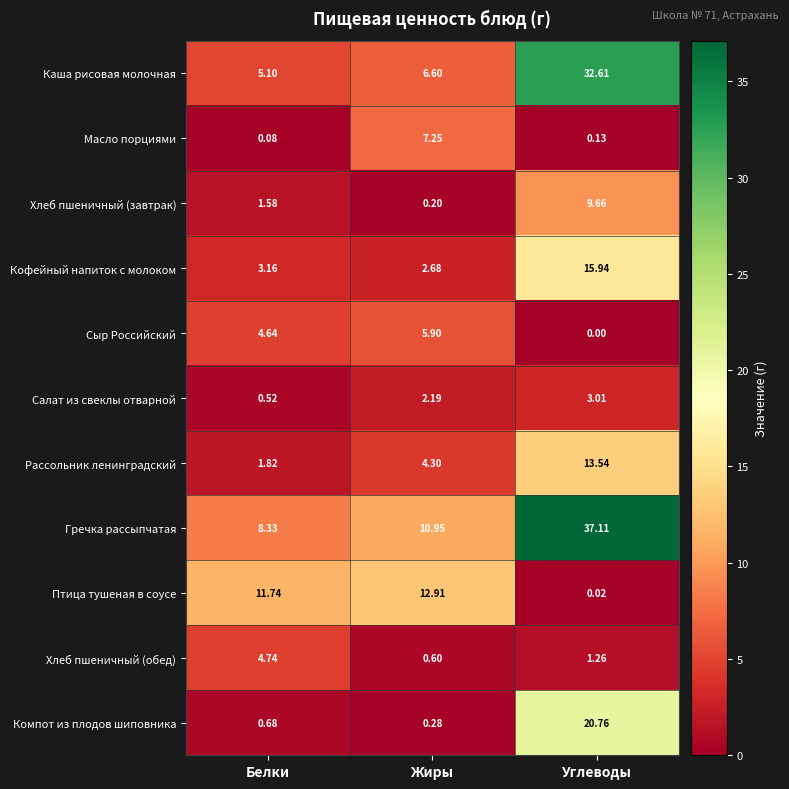

Which category has the highest value across all series?

Углеводы